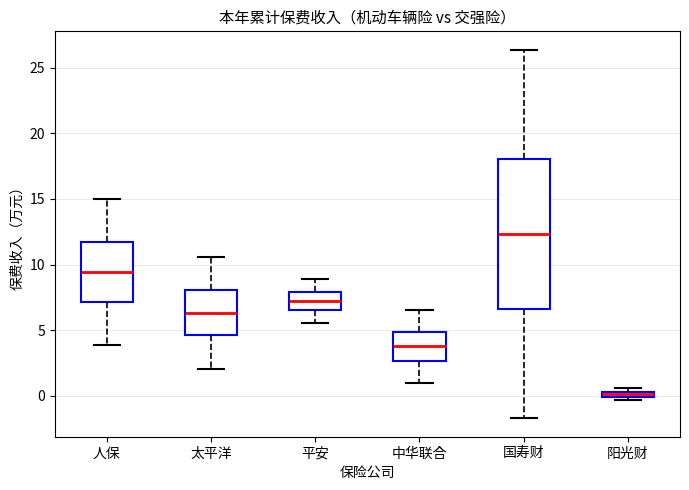

Which box is the tallest, from its lower edge to its upper edge?

国寿财